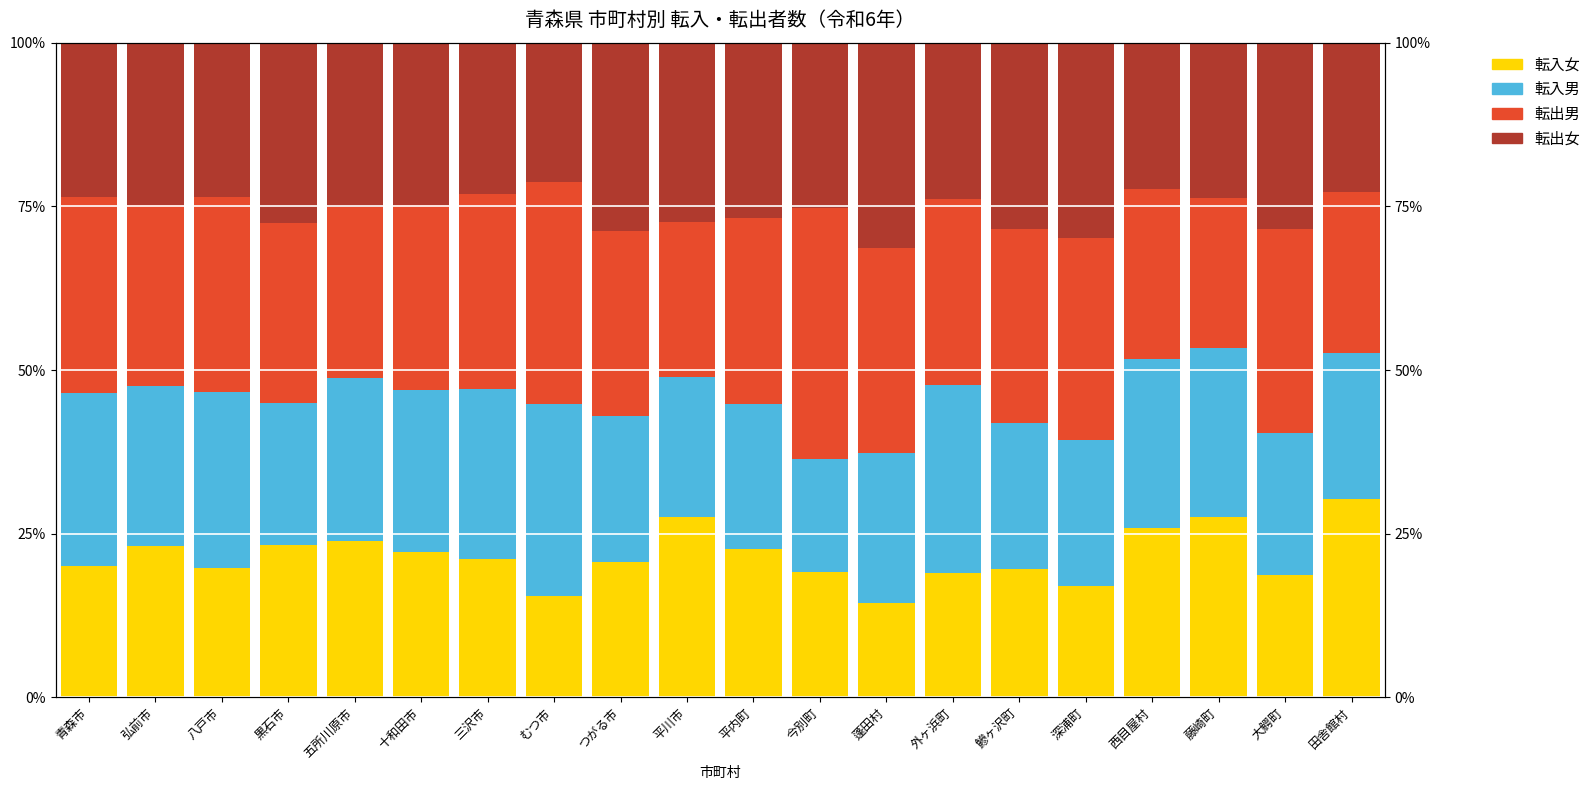

What is the difference between the maximum and minimum values in the 転出男 series?

15.5